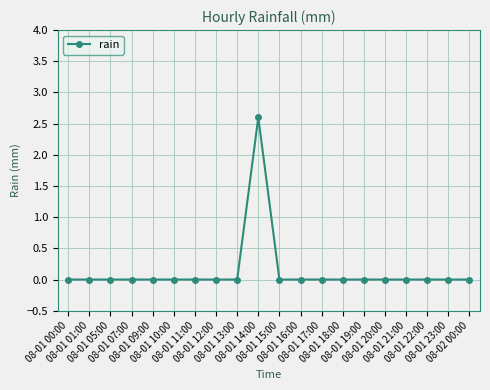

What is the greatest value displayed?

2.6